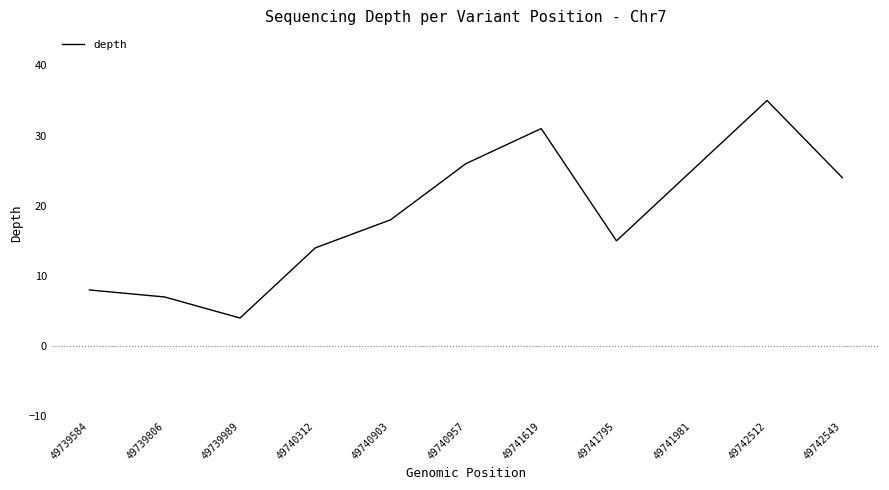

How many interior local valleys (lower than both neighbors) does the data have?

2